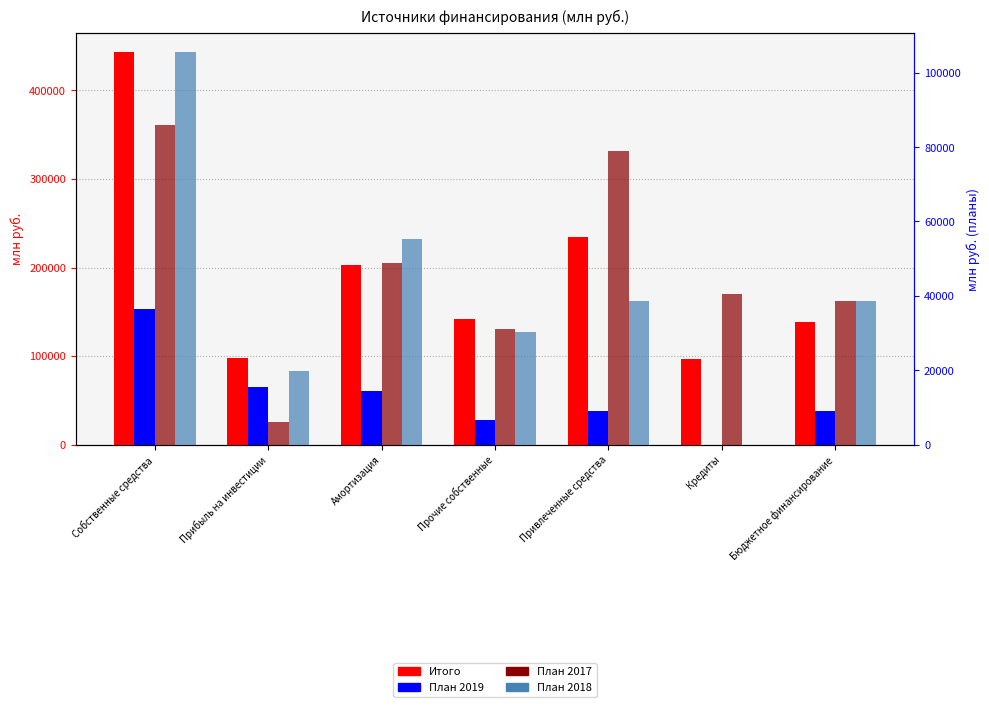

How many groups of bars are there?

7